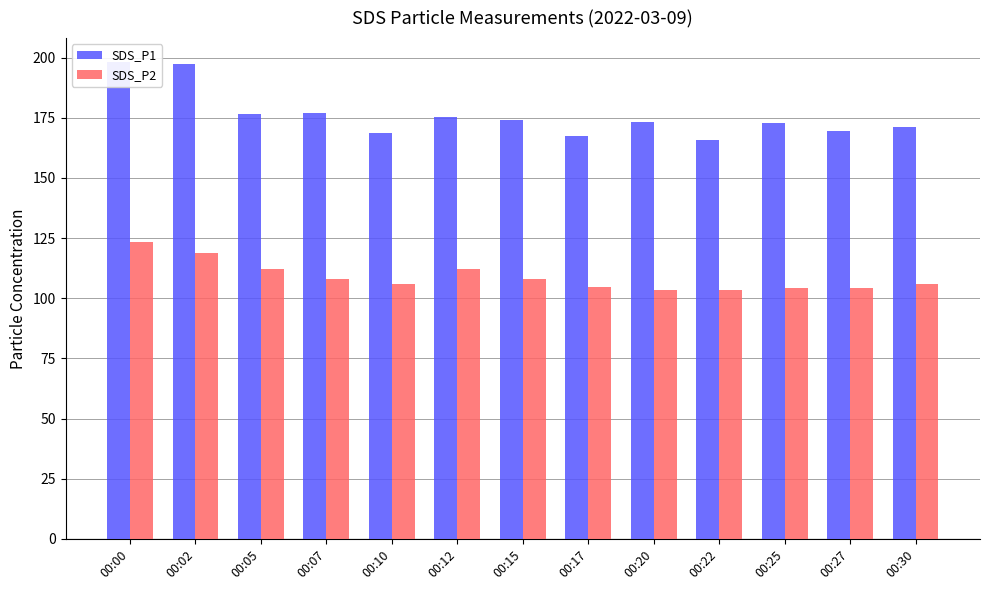

What is the value of the SDS_P2 bar at the 7th from the left?

107.8